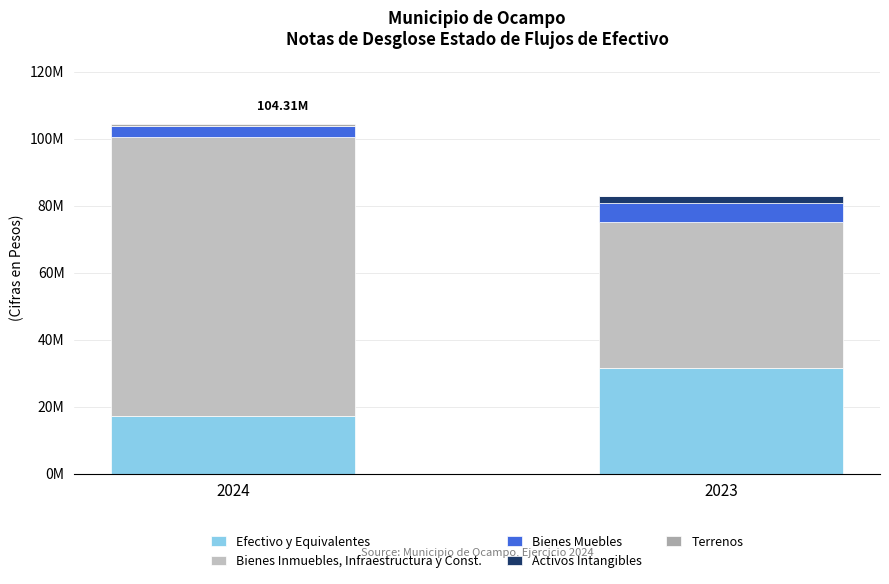

Read the Bienes Muebles value at 2023.

5844388.0